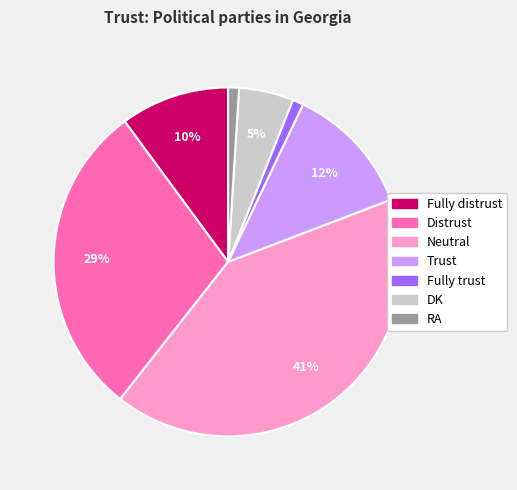

Is it true that Fully trust is 11% of the pie?

False